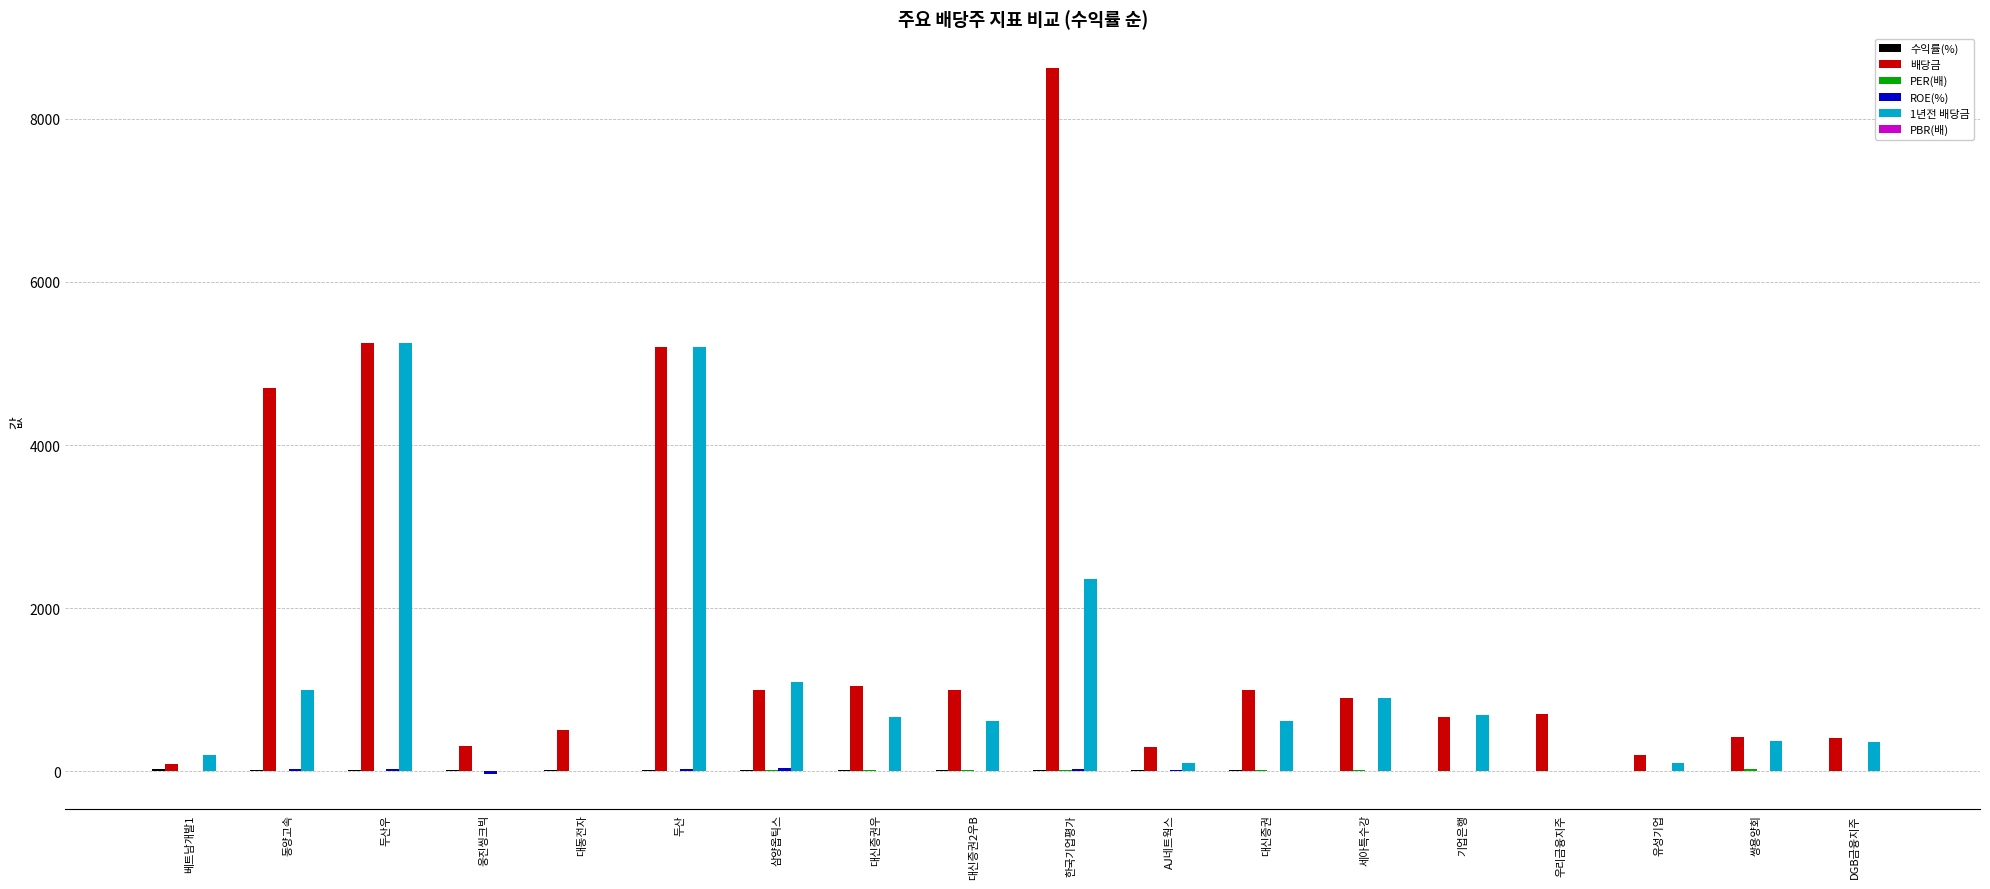

Which series has the largest total across all categories?

배당금